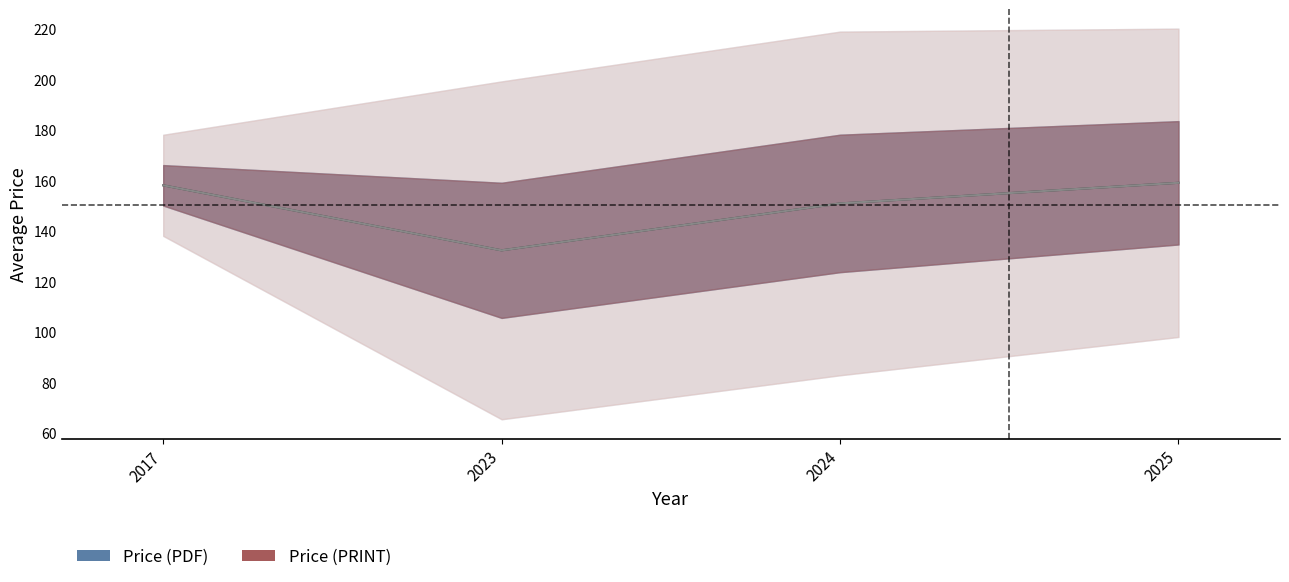

Reading left to right, transcribe all the data shown in this chart.

Price (PDF): 2017=158.0	2023=132.3	2024=150.8	2025=159.0
Price (PRINT): 2017=158.0	2023=132.3	2024=150.8	2025=159.0